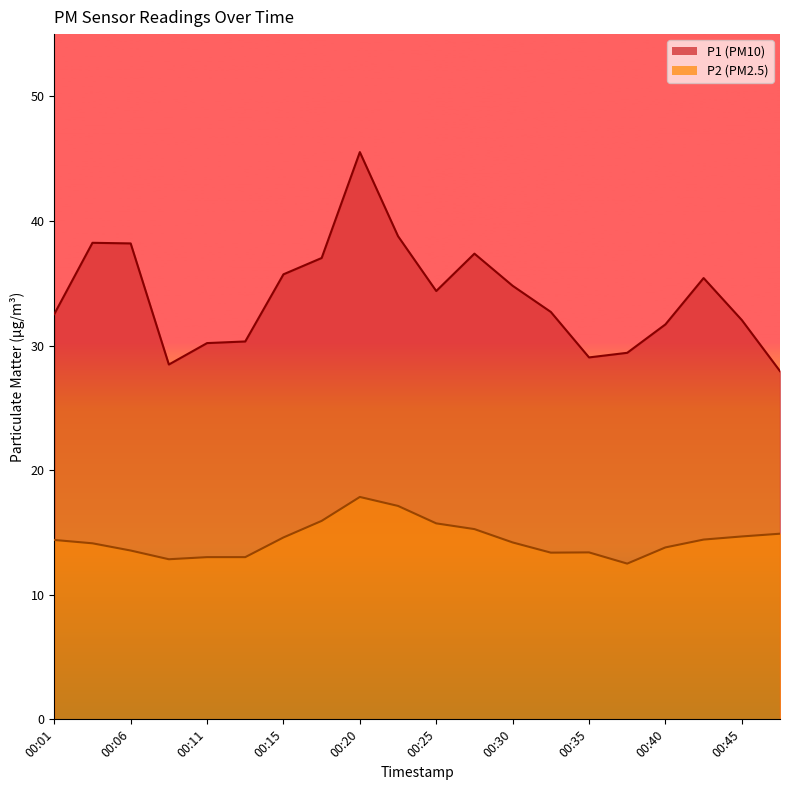

True or false: P1 line and P2 line cross at least once.

False